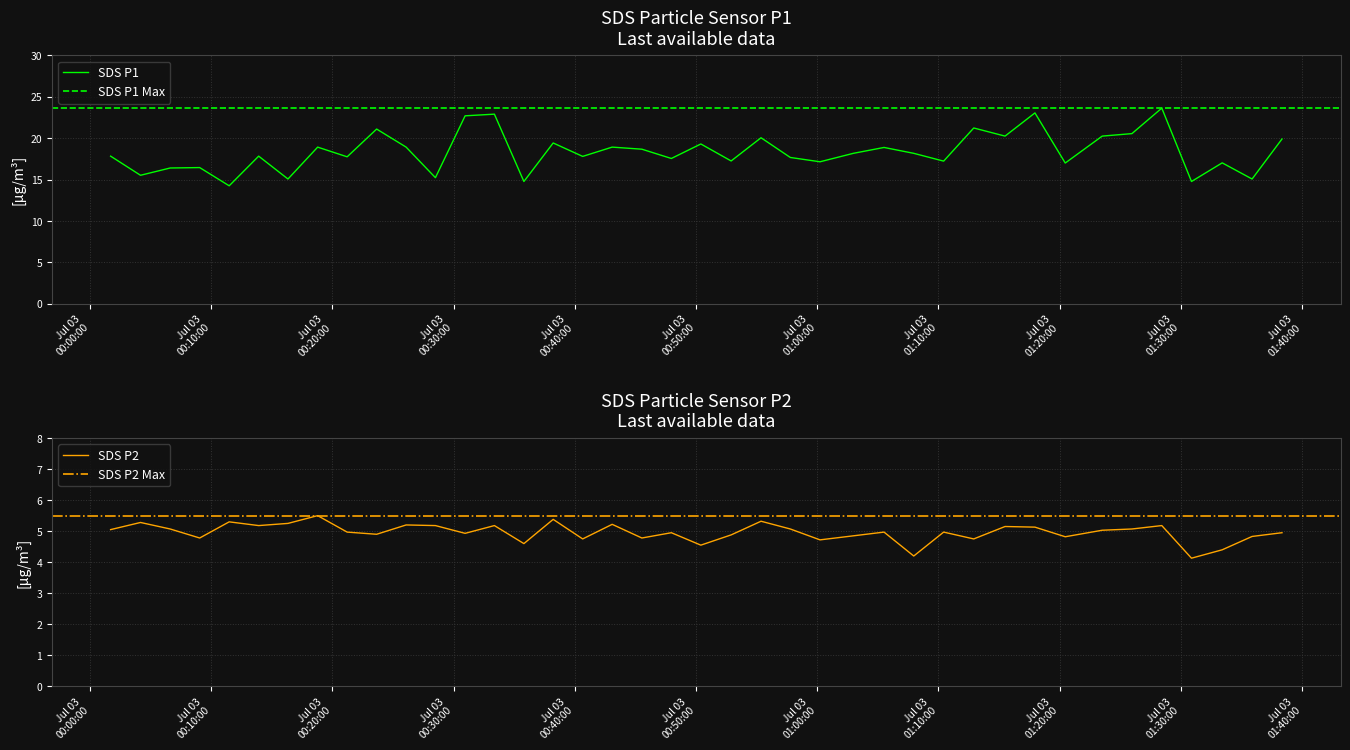

Which series has the largest total across all categories?

SDS_P1